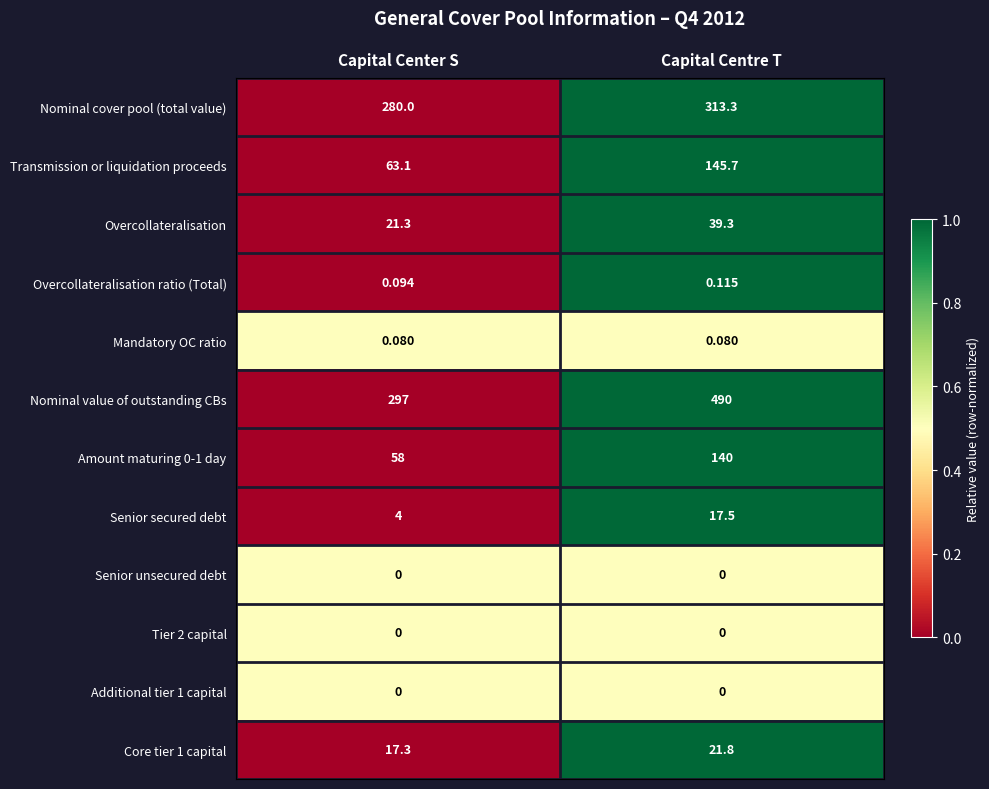

At how many categories does at least one series exceed 0?

2